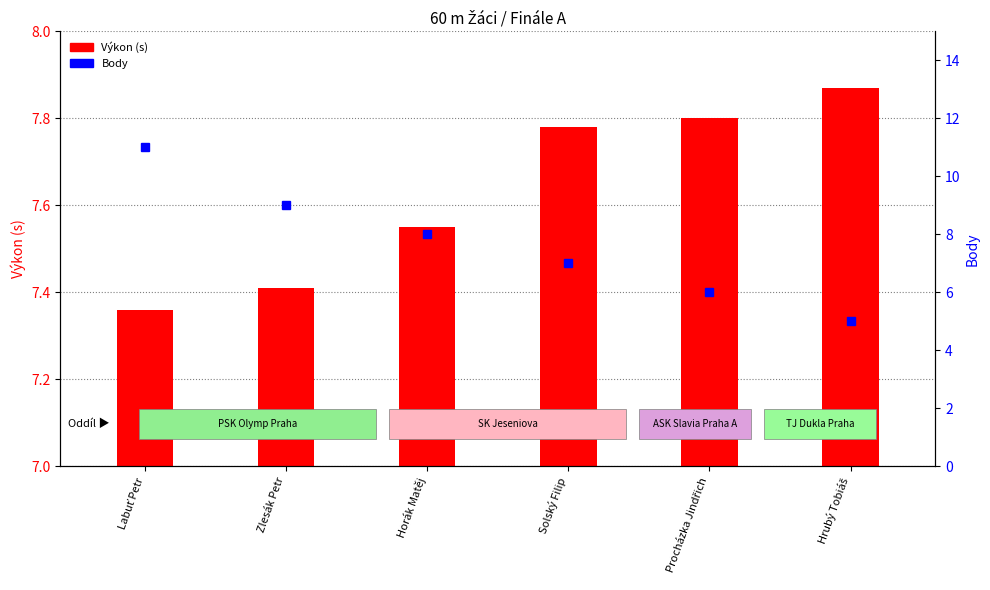

How many values are between 6 and 9?

4